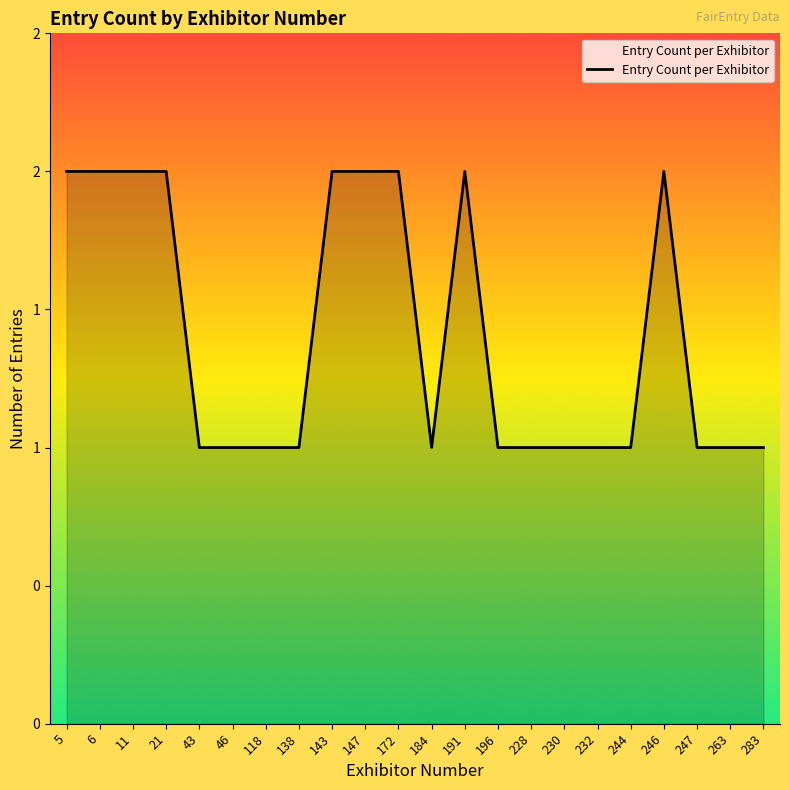

What value does the data have at 244?

1